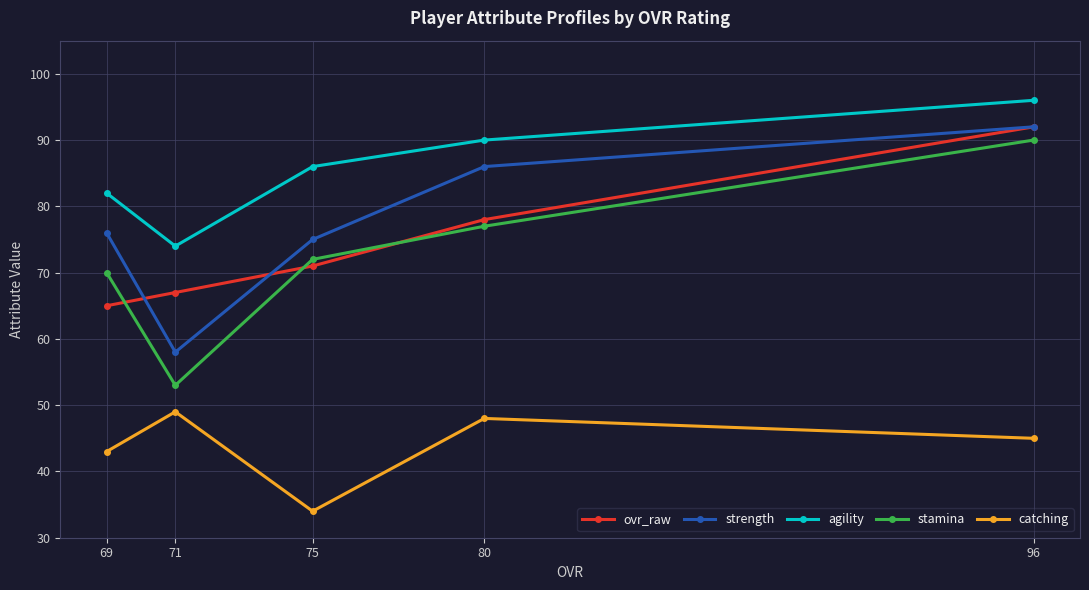

What is the approximate value of ovr_raw at 80, to the nearest 5?

80